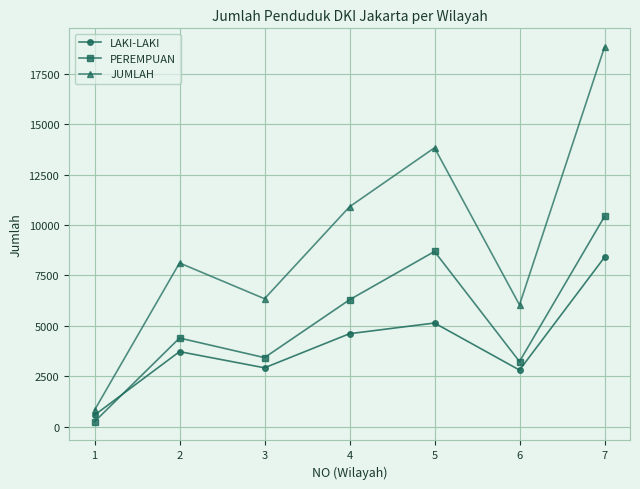

The PEREMPUAN series shows 6293 at 4. True or false?

True